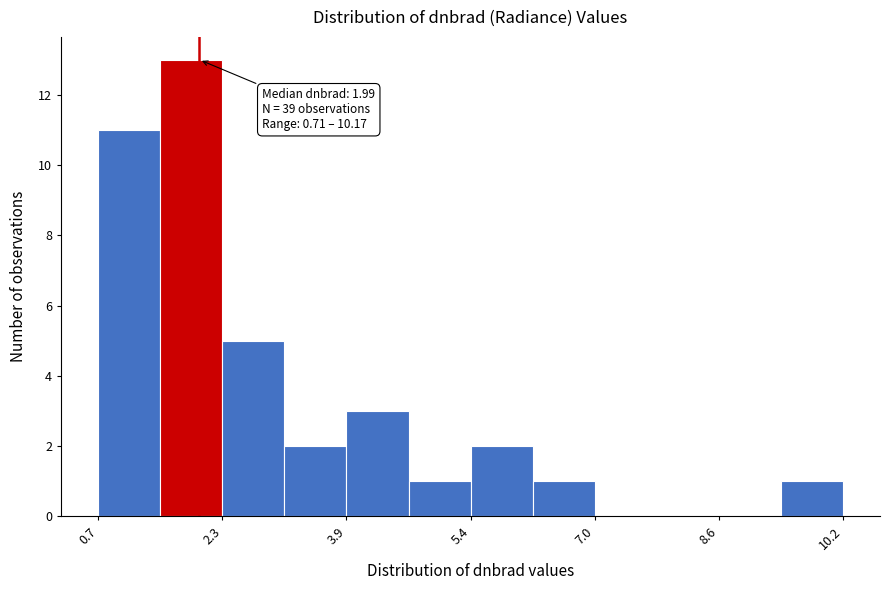

Read against the x-axis, roughly where is the centre of the tallest bar?

1.8